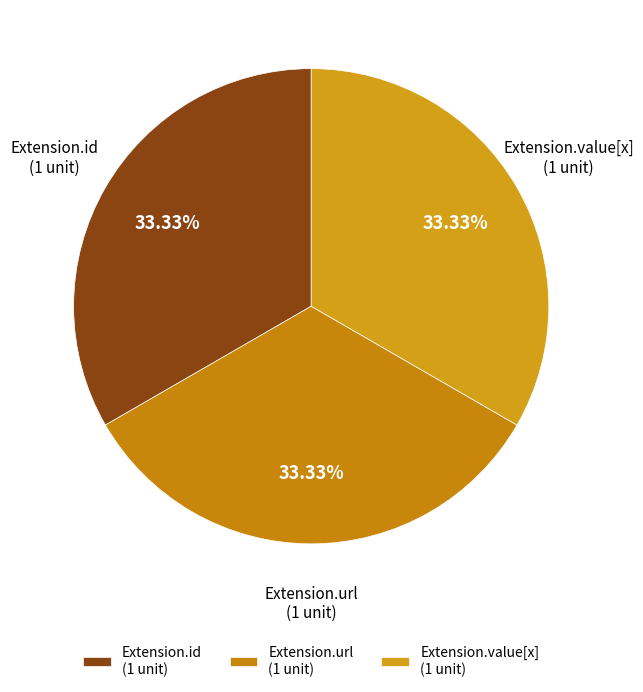

Does Extension.id (1 unit) represent more than half of the total?

No